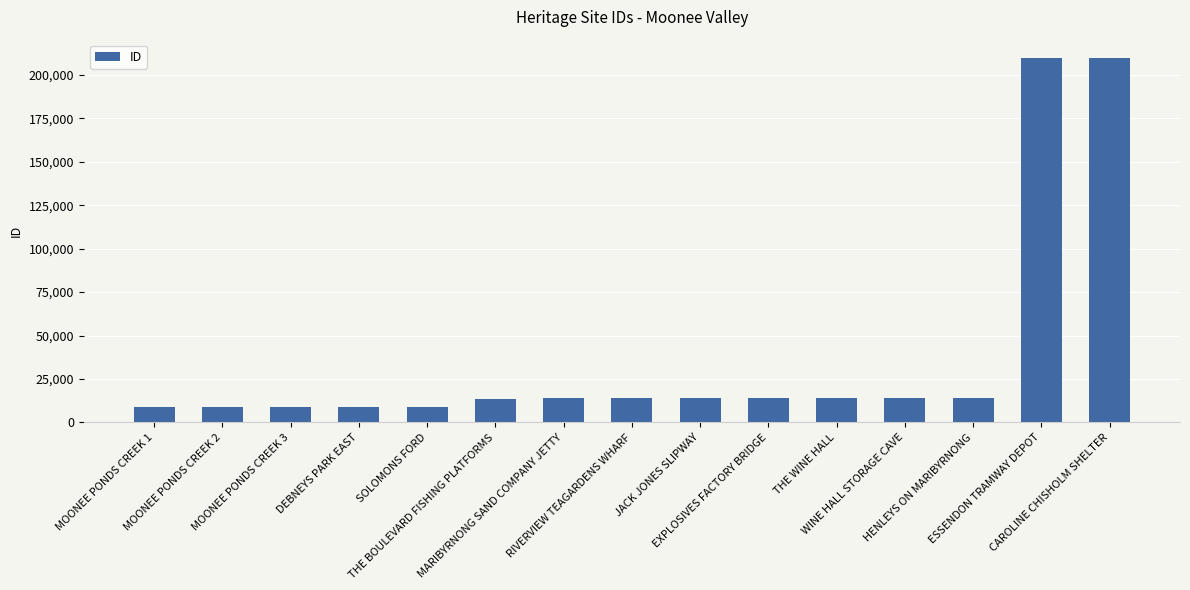

What is the value of the 4th bar from the left?

8849